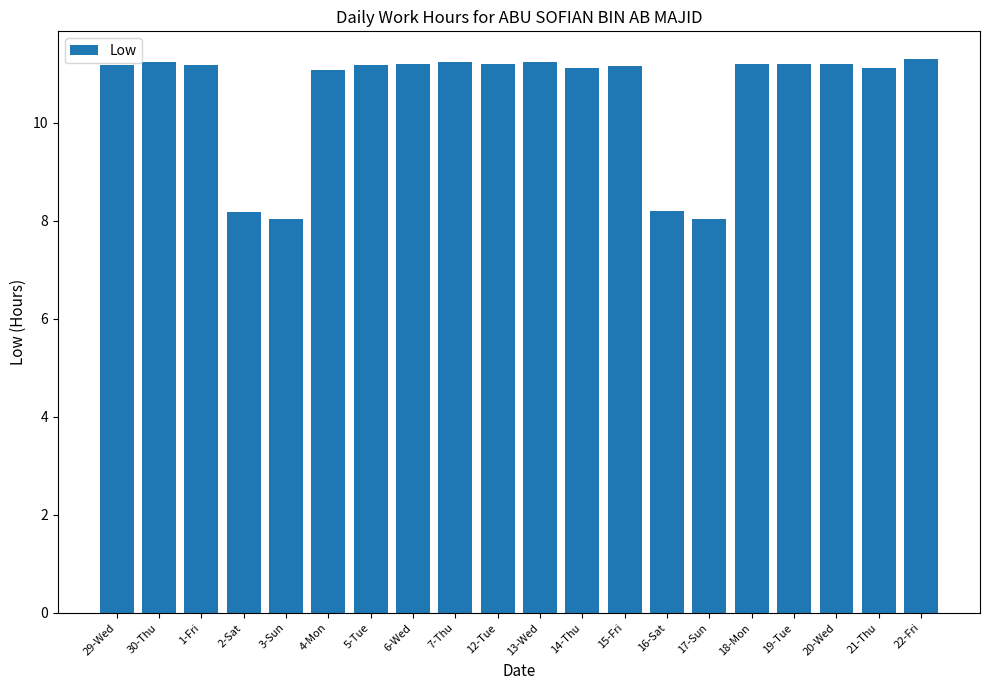

What is the label of the 16th bar from the left?

18-Mon